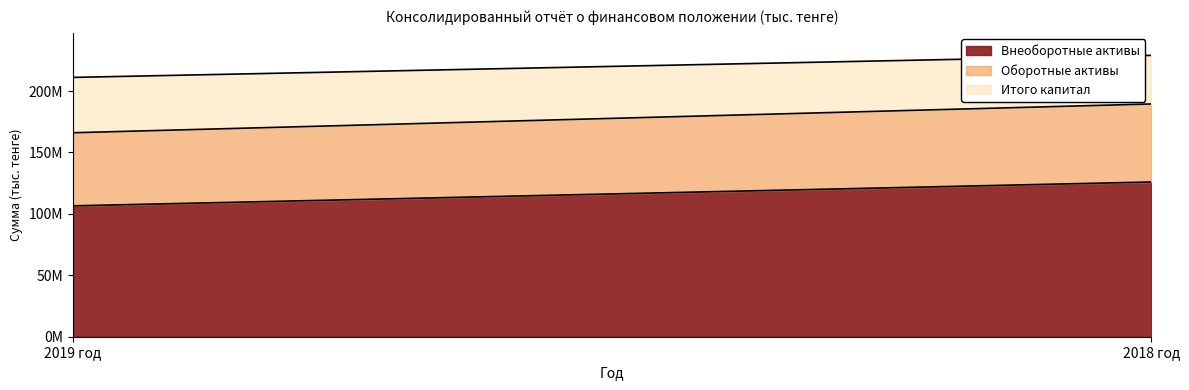

Reading right to left, list all the values displayed in this chart.

Внеоборотные активы: 125979303	106560818
Оборотные активы: 63509296	59502673
Итого капитал: 39567822	45058729